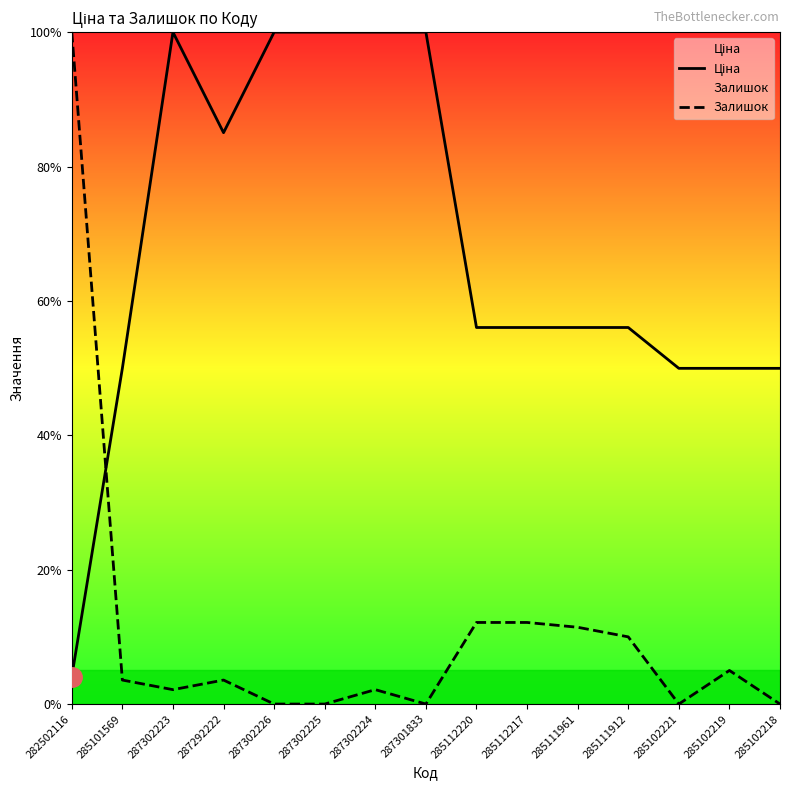

How many data points in Ціна are less than 56?

5